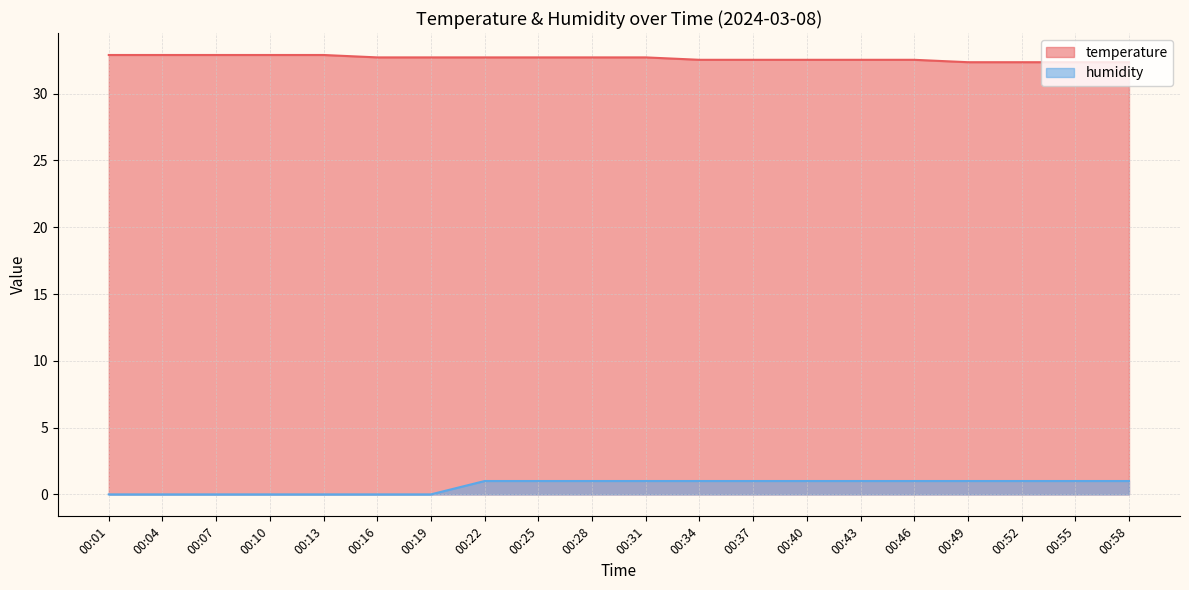

The temperature series shows 32.9 at 00:01. True or false?

True